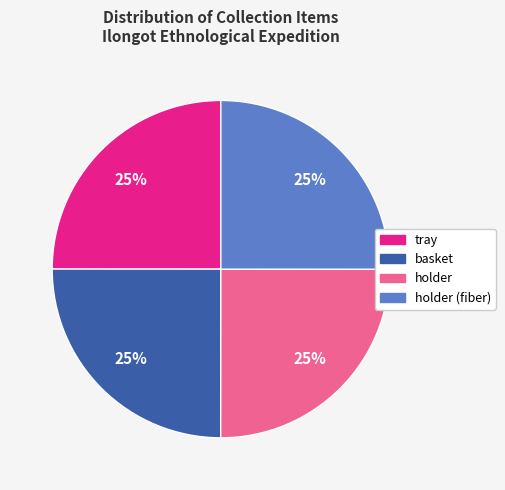

Does any single category account for the majority?

No